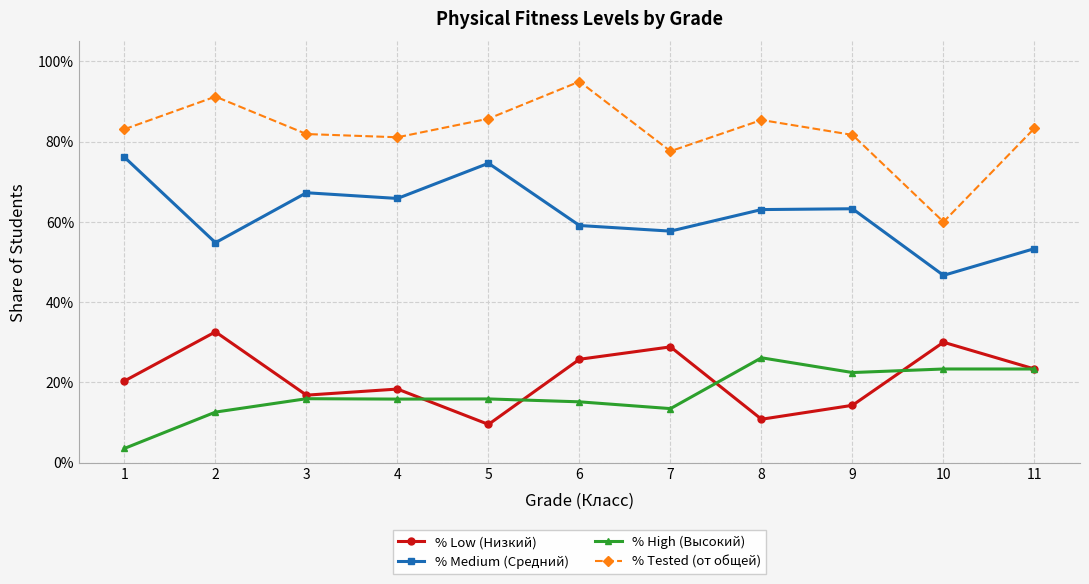

Which has a higher value, 10 or 8?

10